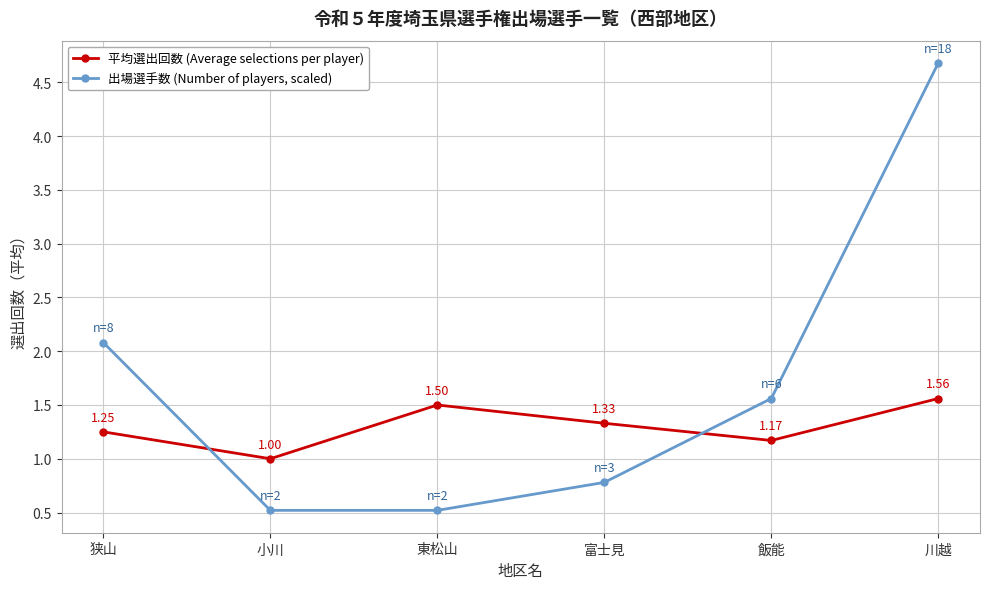

At how many categories does at least one series exceed 0?

6